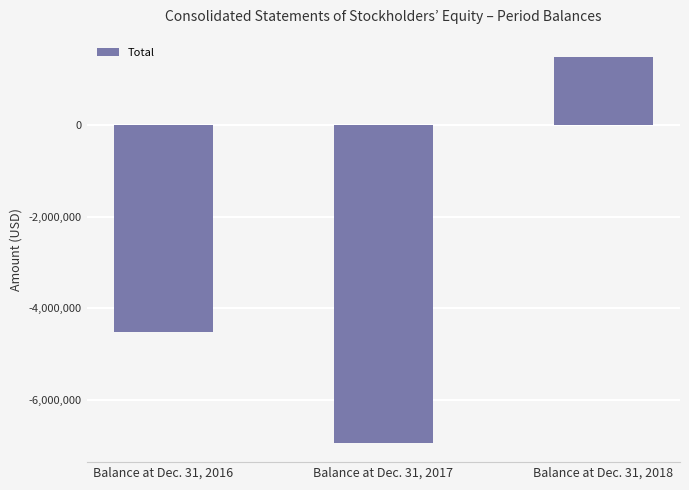

What value does the data have at Balance at Dec. 31, 2017, to the nearest 50?

-6940250